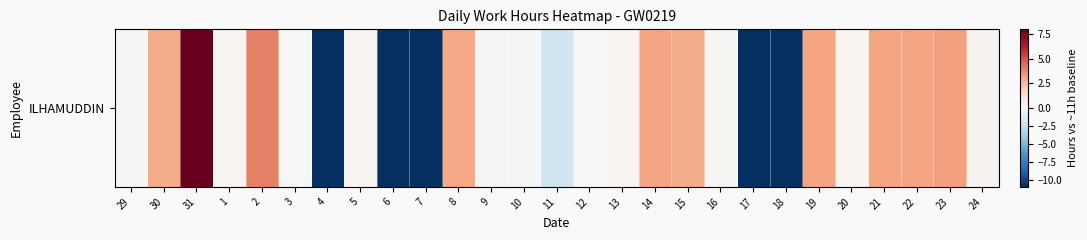

Which has a higher value, 13 or 14?

14